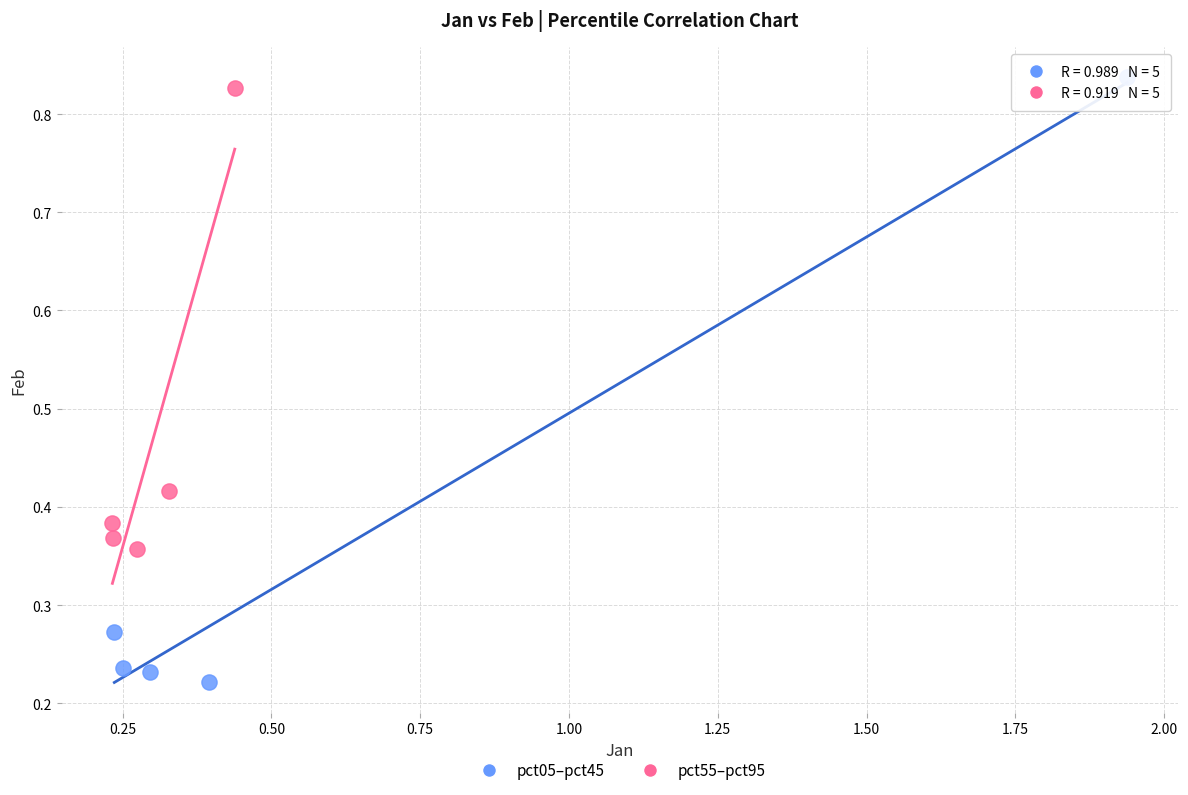

Which series contains the lowest Y value?

pct05–pct45